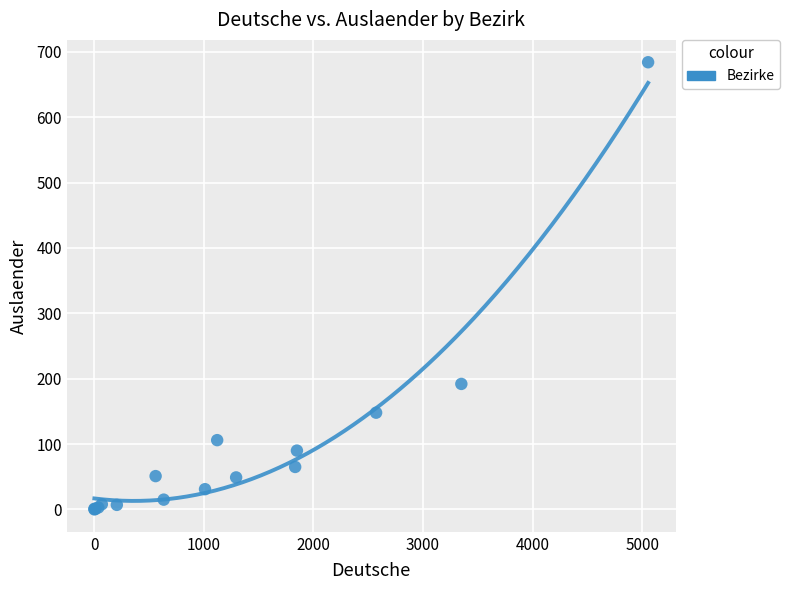

What Y value in the scatter plot is closest to 342?

192